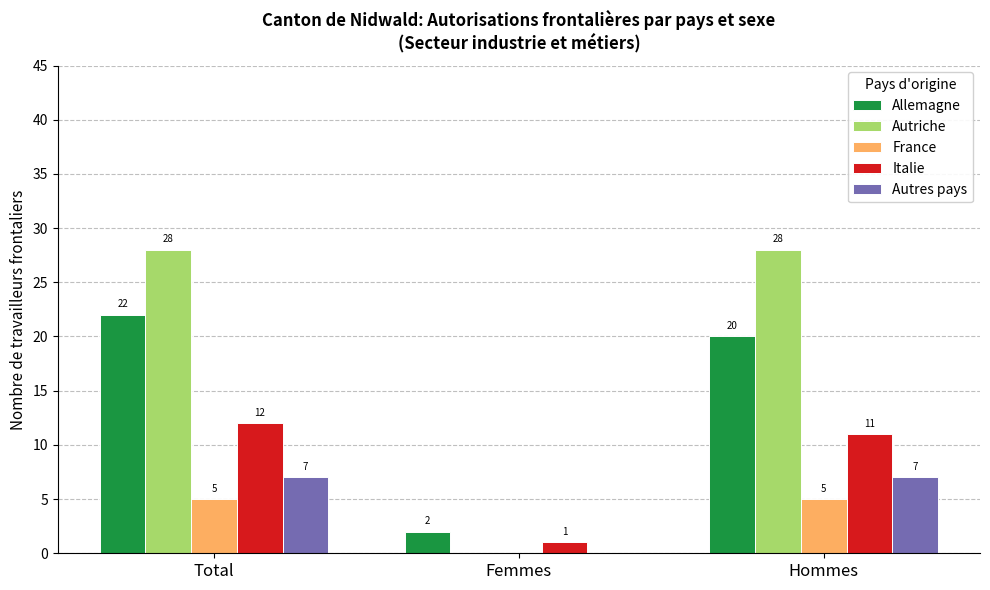

The value of France at Hommes is 2. True or false?

False